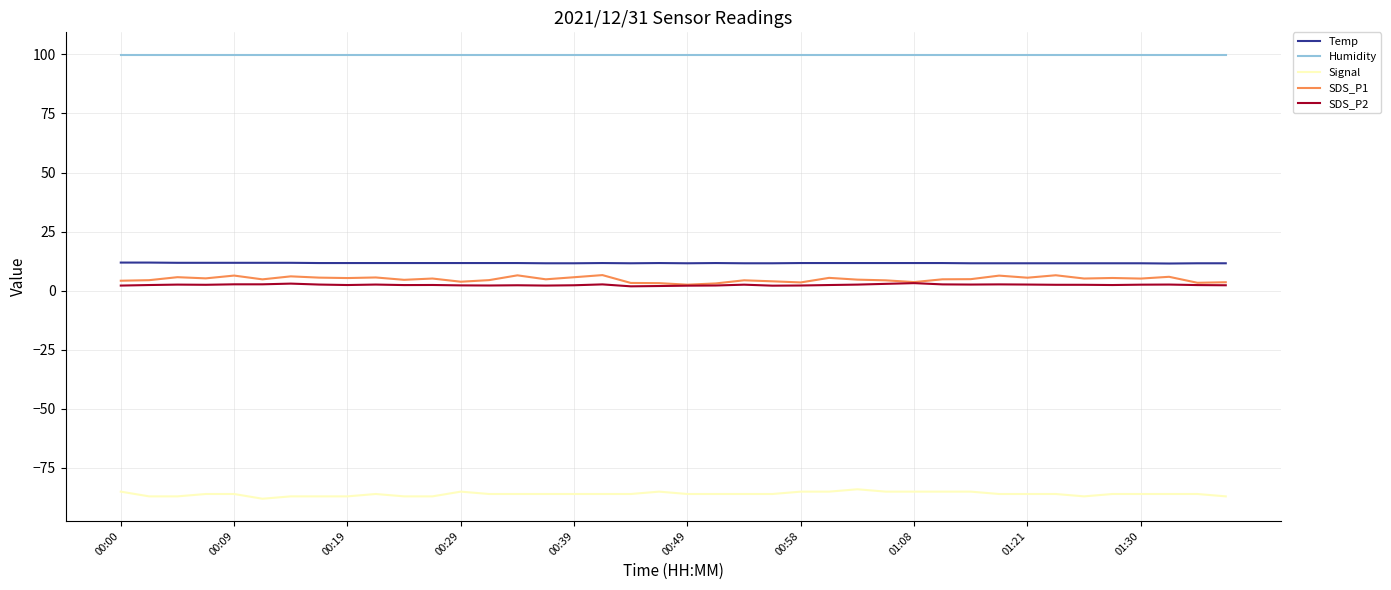

True or false: Temp and SDS_P1 cross at least once.

False